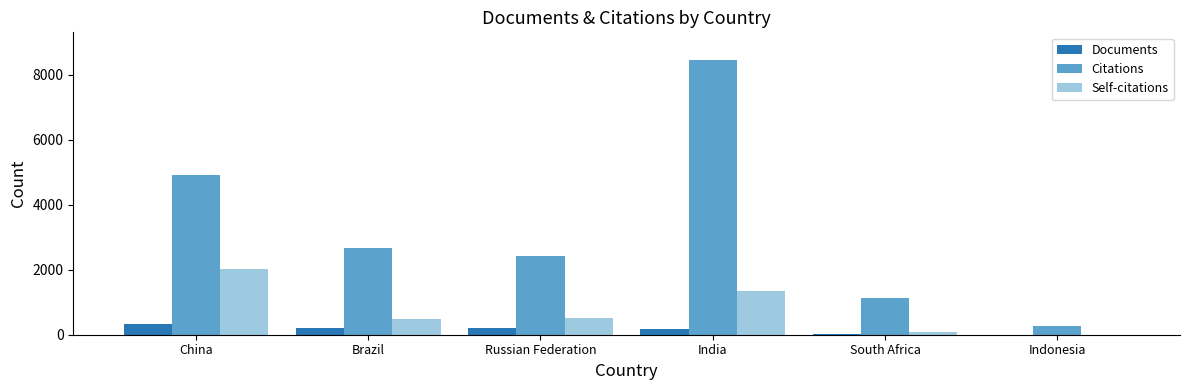

How many distinct data groups are displayed?

3